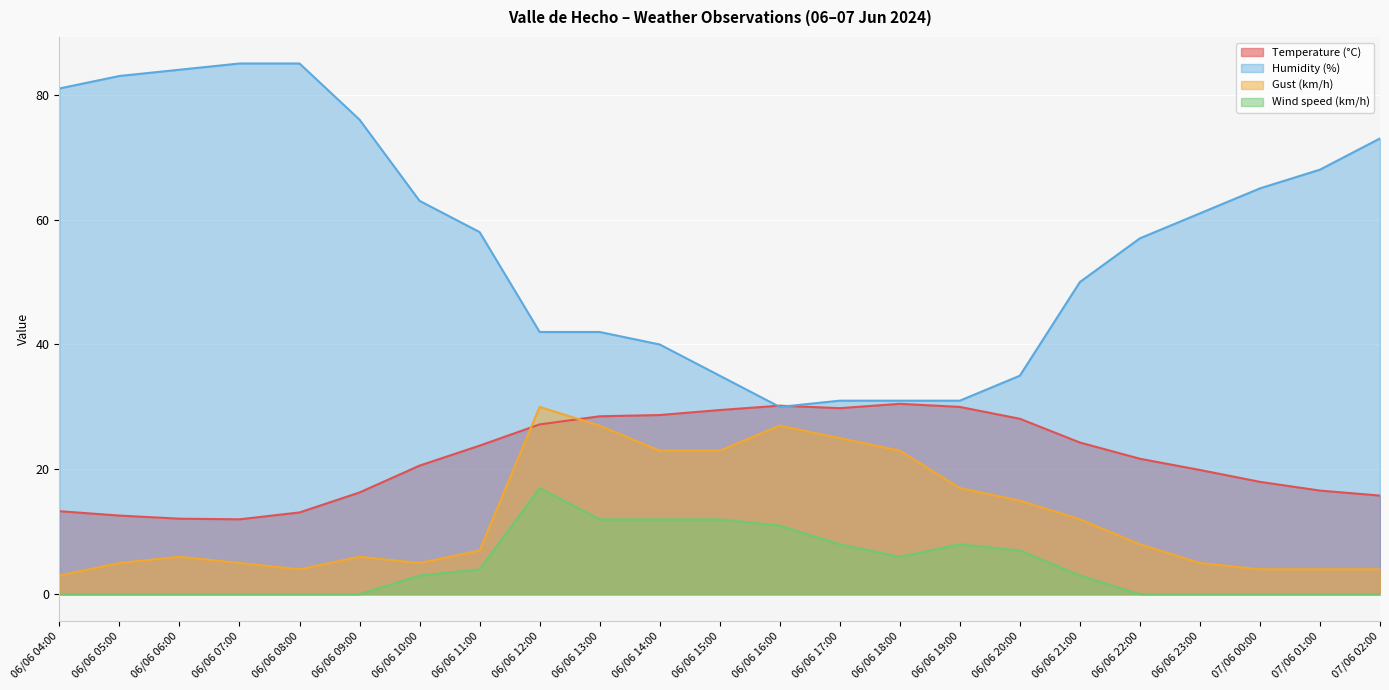

At how many categories does at least one series exceed 13?

23